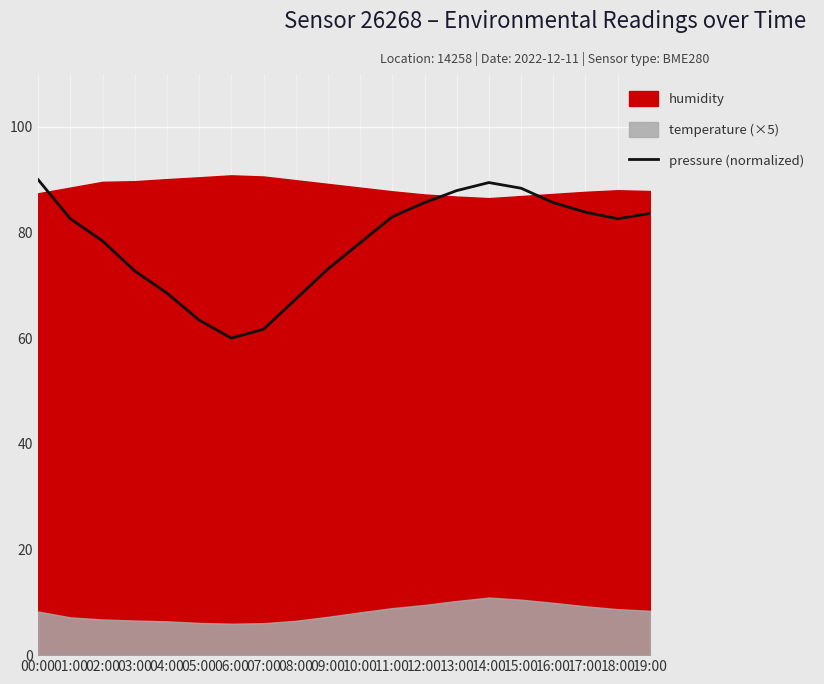

Which label corresponds to the smallest value in the chart?

06:00